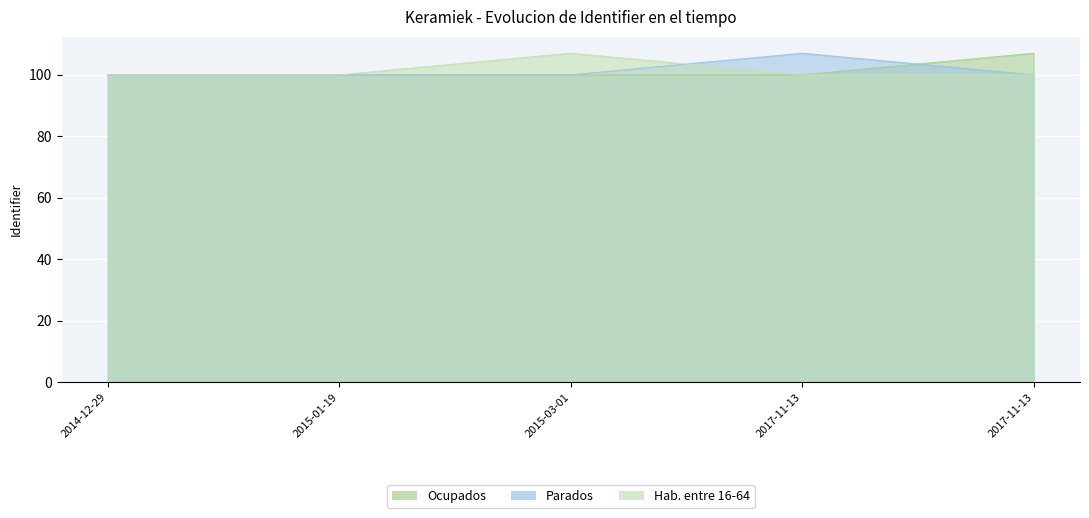

True or false: Ocupados has more than 0 interior local peaks.

False